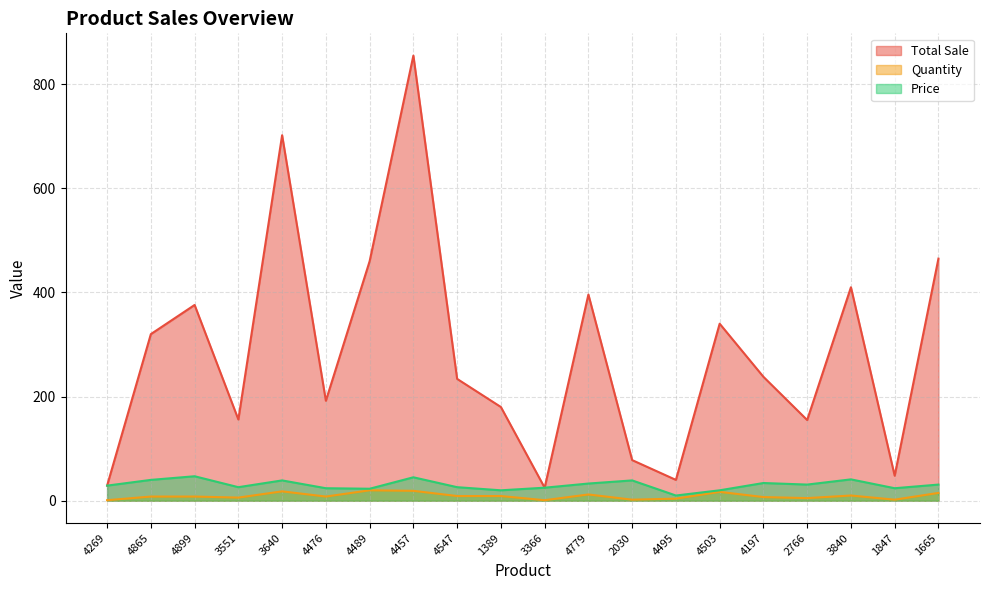

What is the greatest value displayed?

855